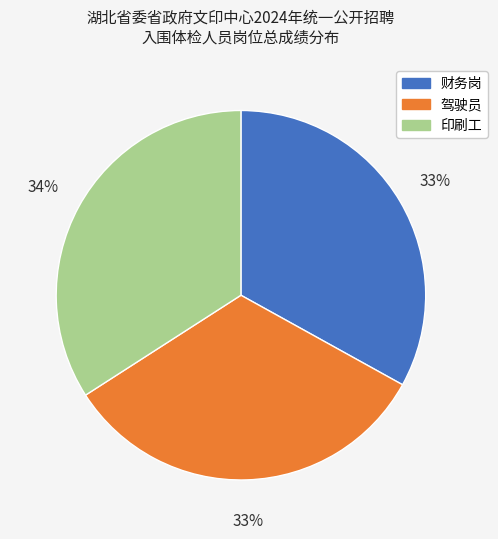

Do 财务岗 and 印刷工 together represent more than half of the pie?

Yes